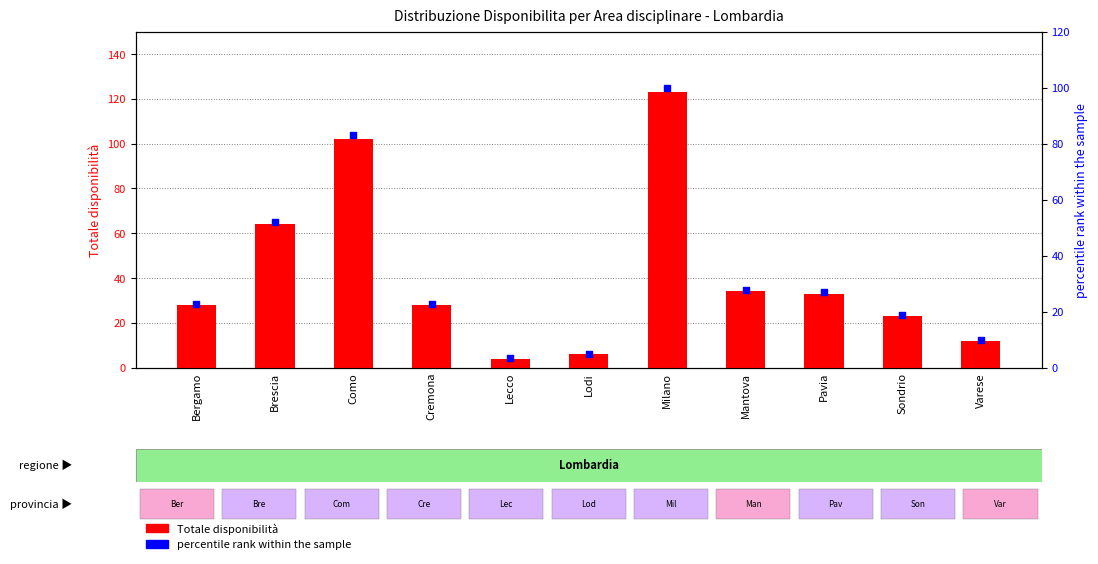

What are all the series names shown in the legend?

Totale disponibilità, percentile rank